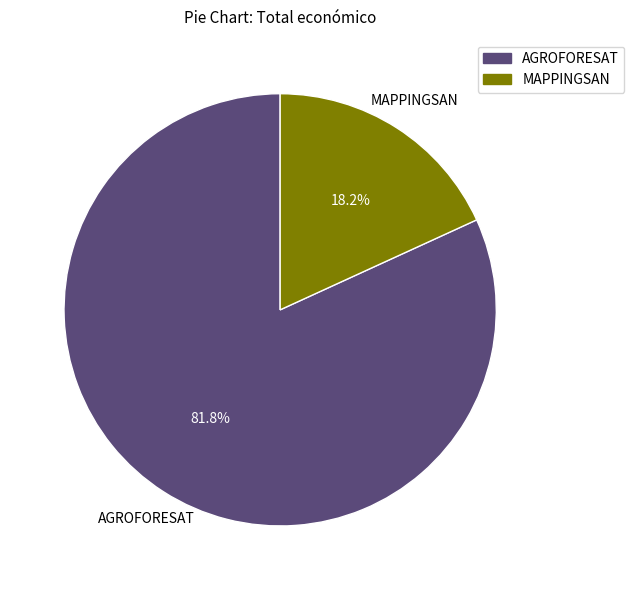

How much of the chart is everything except MAPPINGSAN?

81.8%